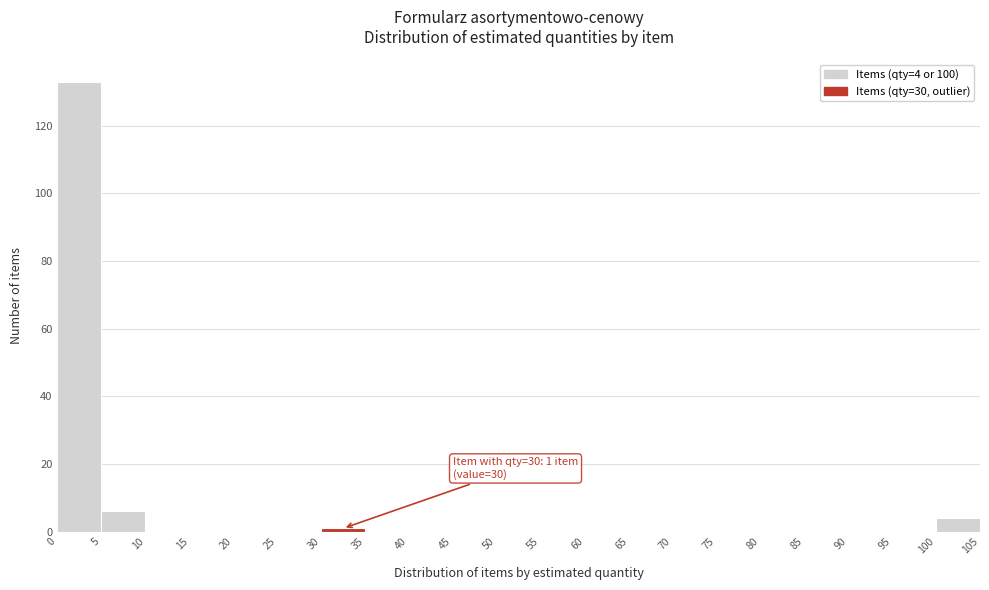

Over which range of the x-axis is the bar tallest?

0 to 5